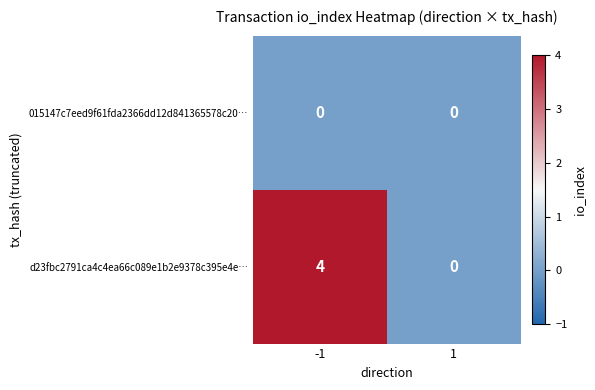

What is the total value across all series at -1?

4